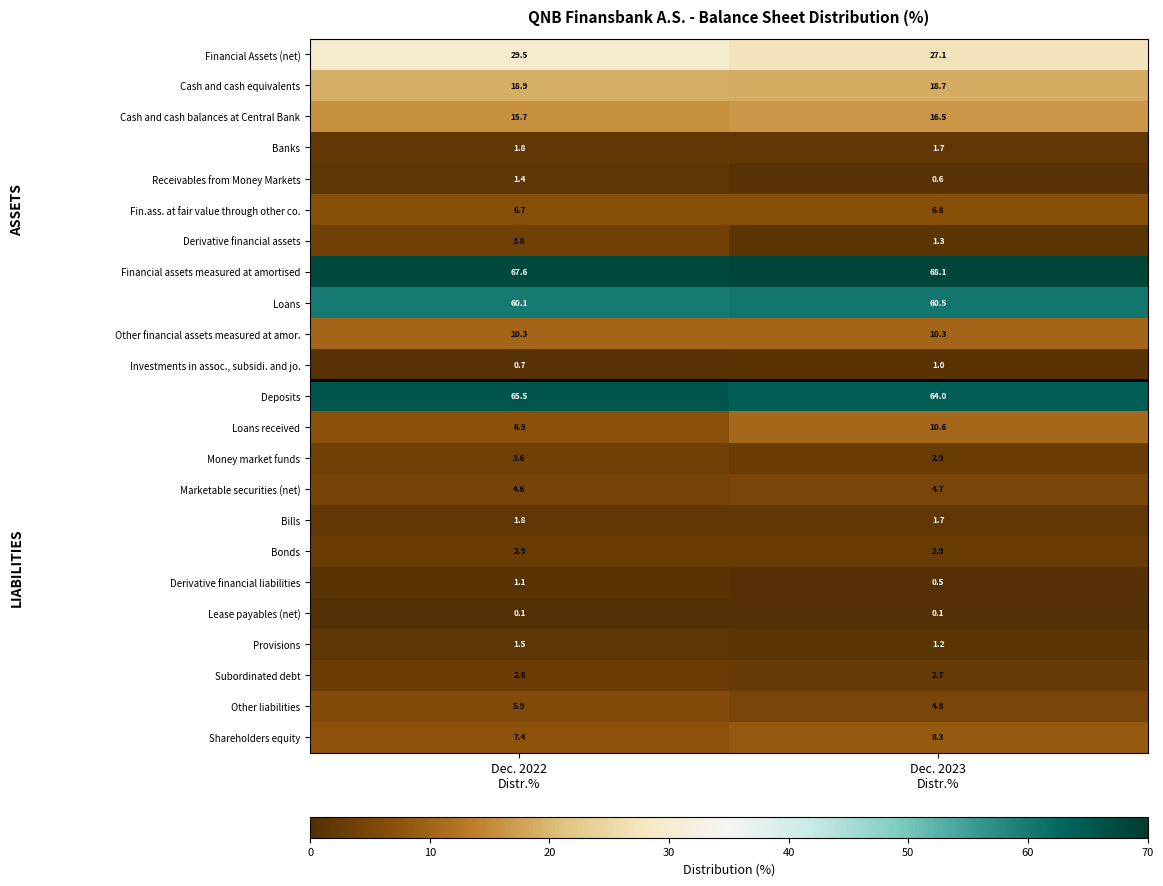

Which series has the widest spread of values?

Loans received